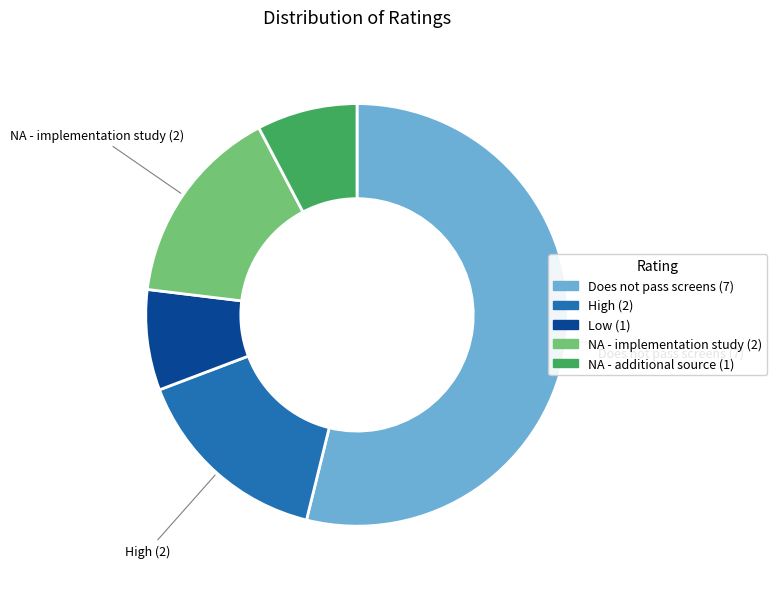

How many segments does this pie chart have?

5